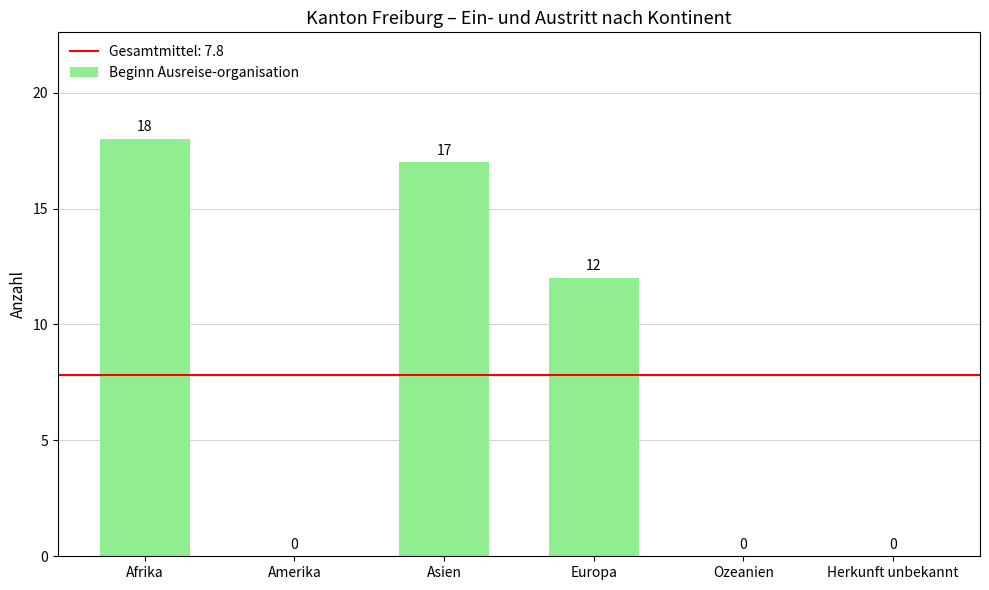

Are the bars horizontal?

No